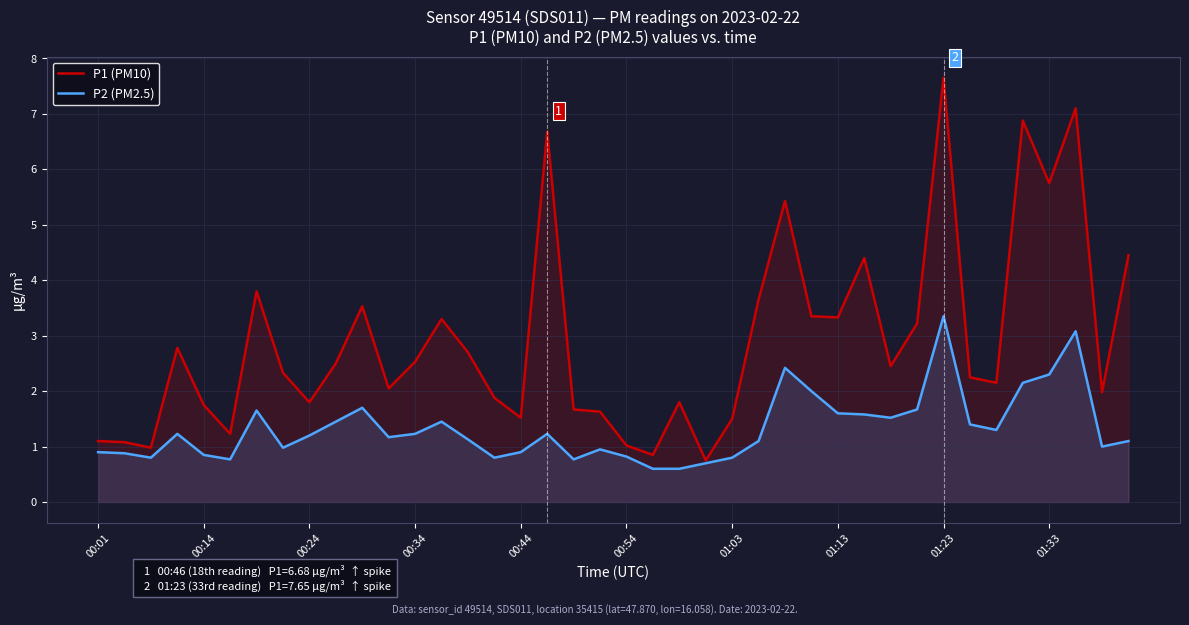

What are all the series names shown in the legend?

P1 (PM10), P2 (PM2.5)